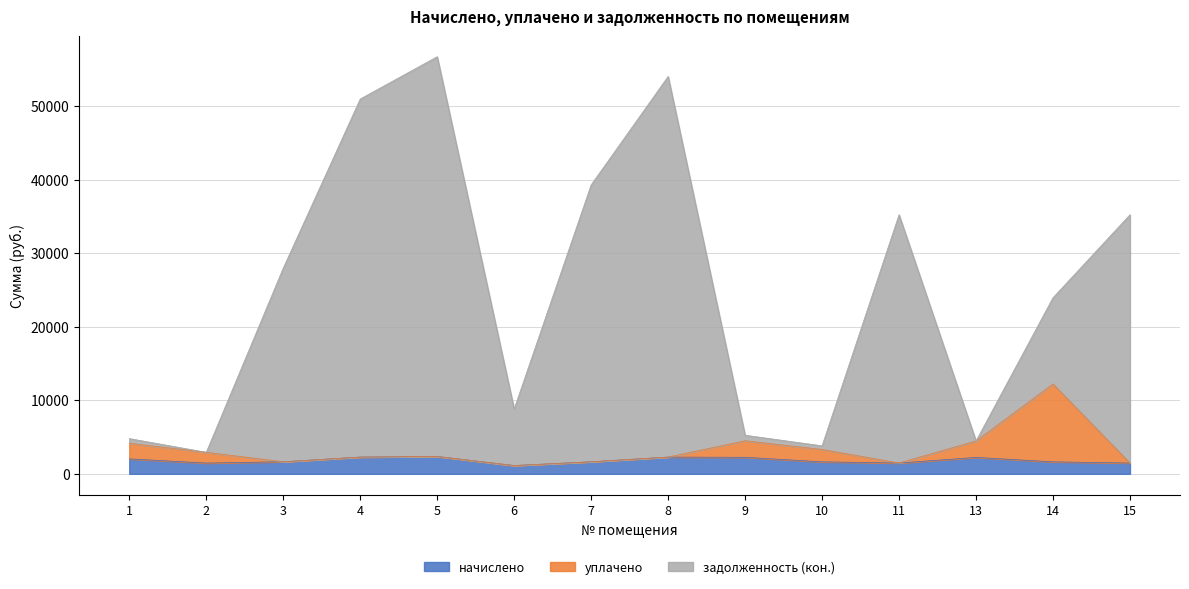

How many distinct data groups are displayed?

3